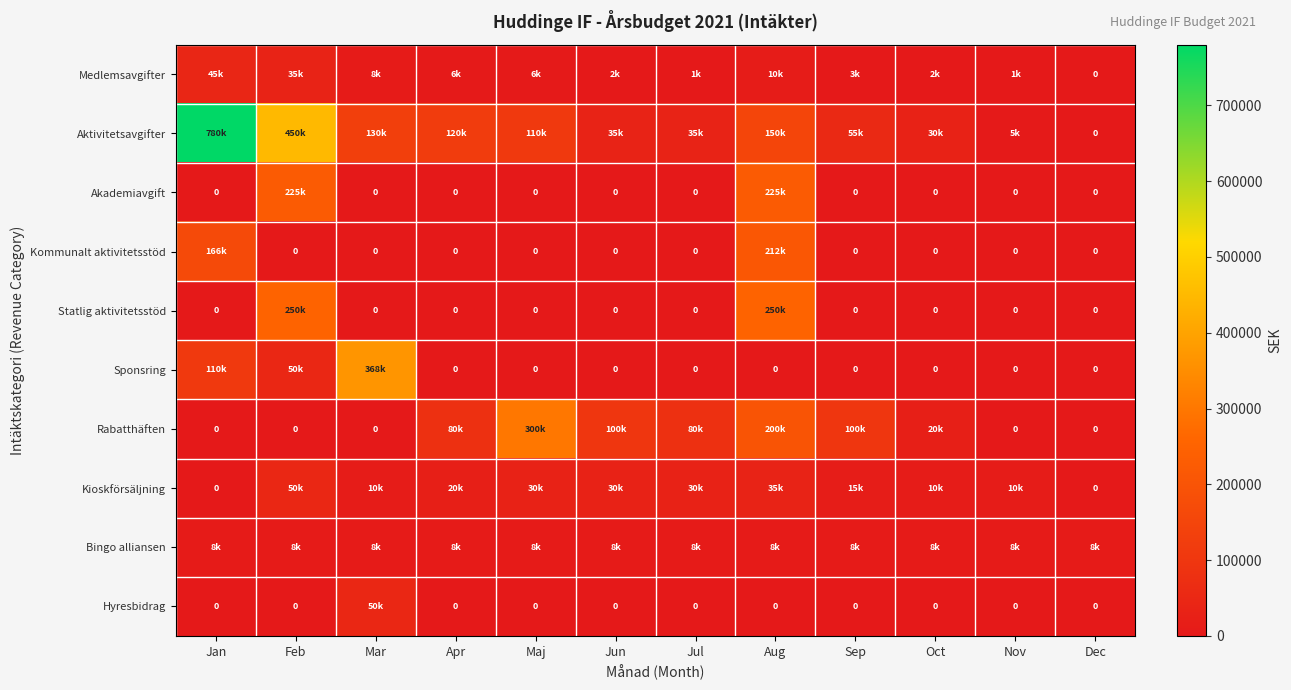

How many values in the Kioskförsäljning series exceed 20000?

5